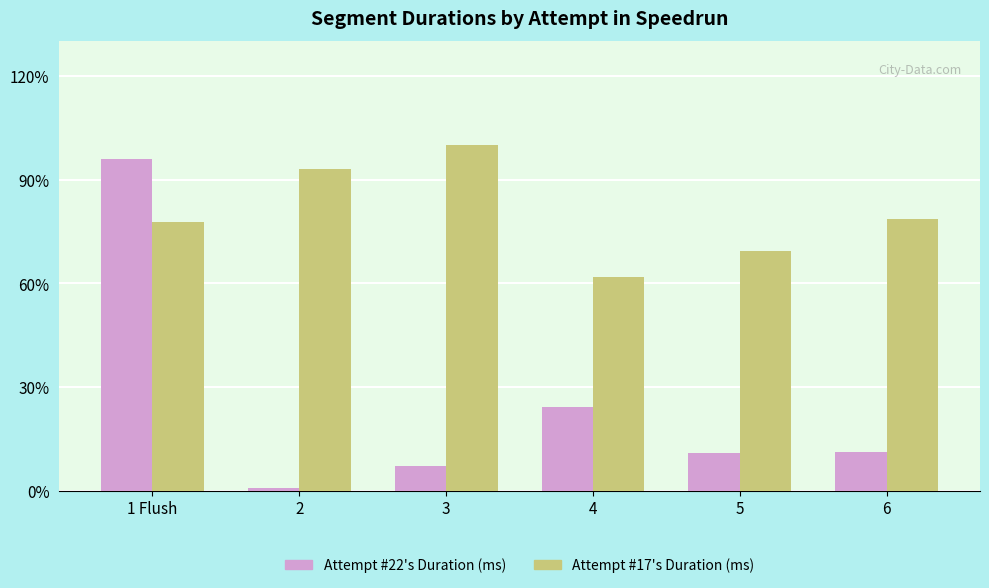

What are all the series names shown in the legend?

Attempt #22's Duration (ms), Attempt #17's Duration (ms)